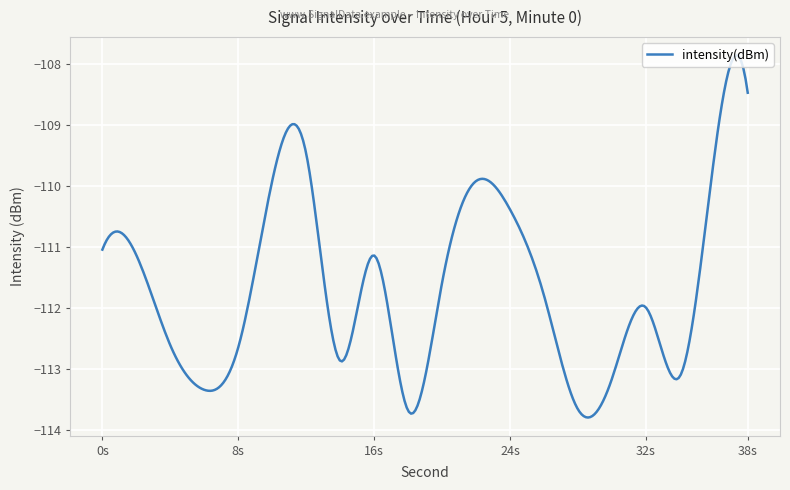

Does the chart have visible grid lines?

Yes